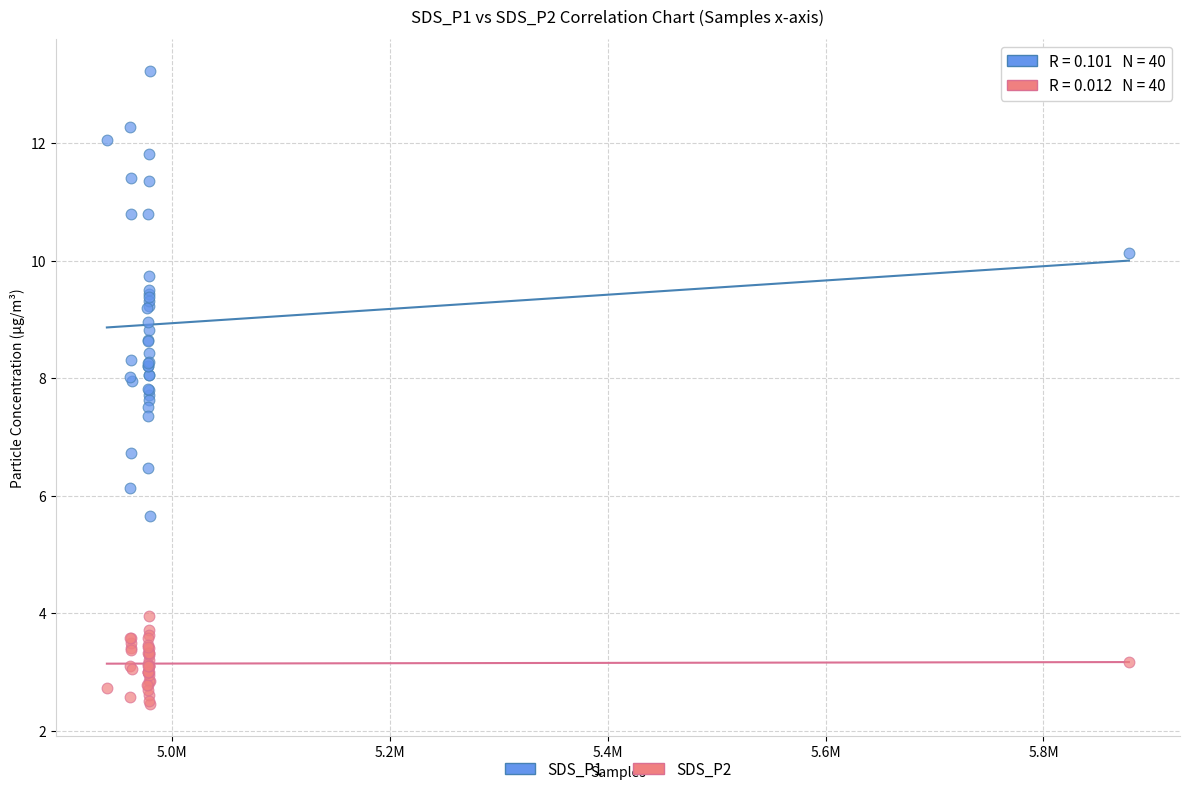

What is the X range (max minus min) for the scatter plot?

938414.0